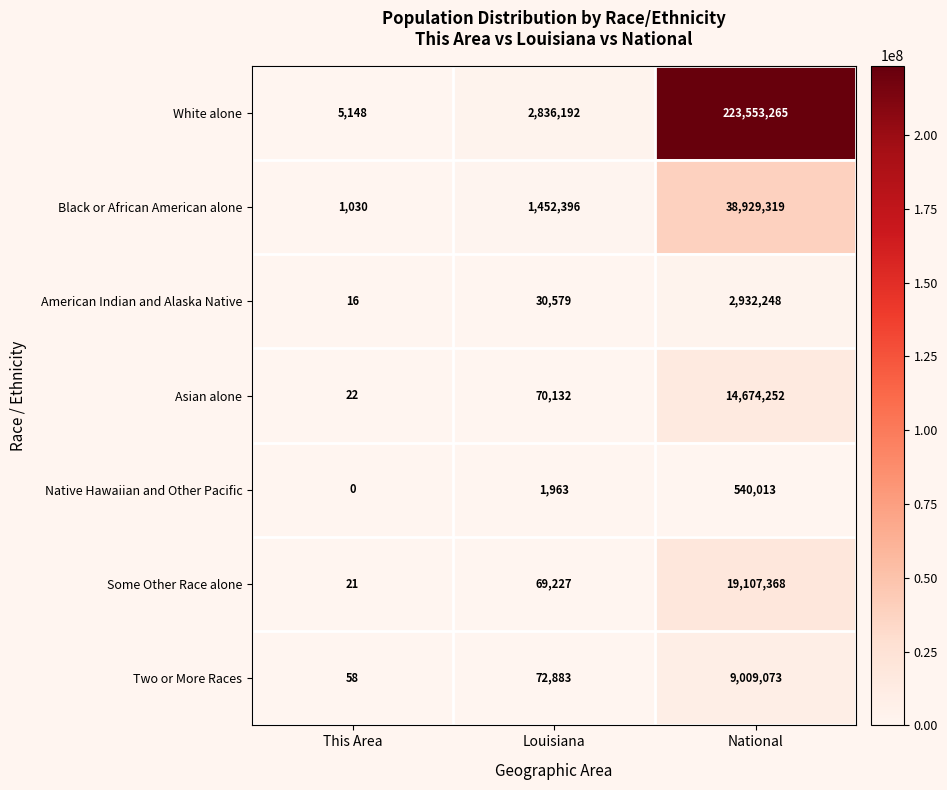

What is the total value across all series at Louisiana?

4533372